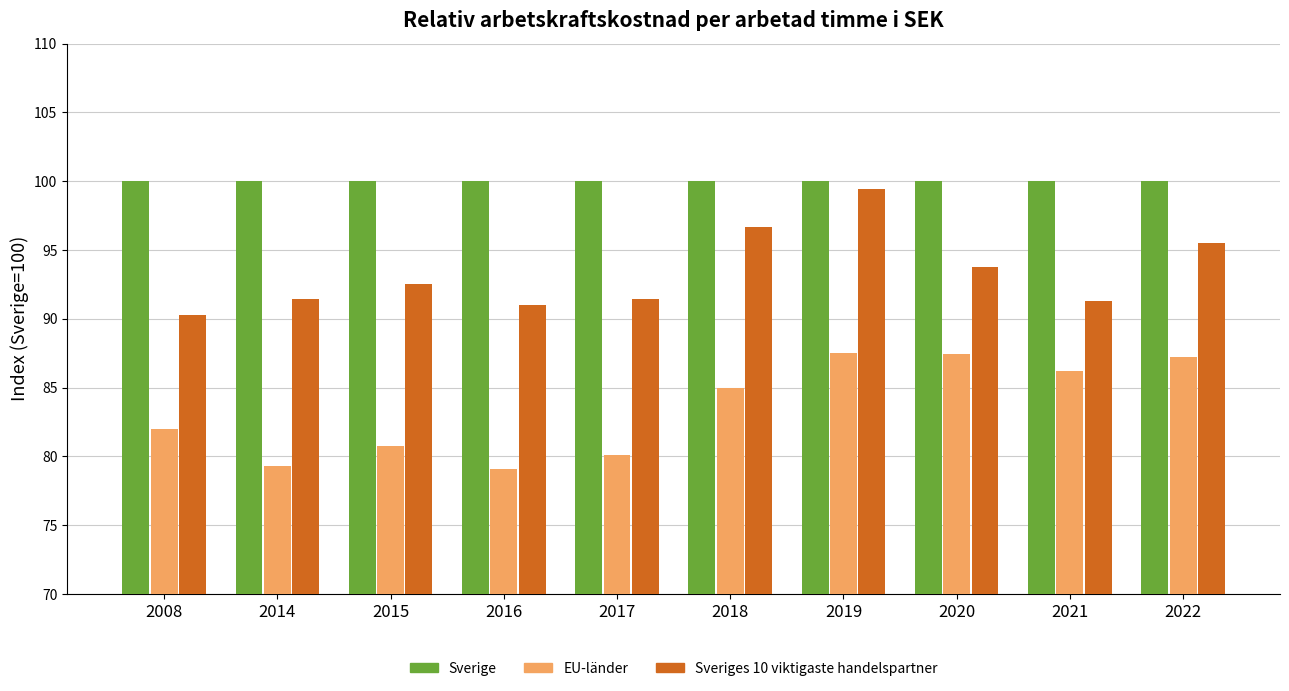

How many data points in Sveriges 10 viktigaste handelspartner are above 92?

5